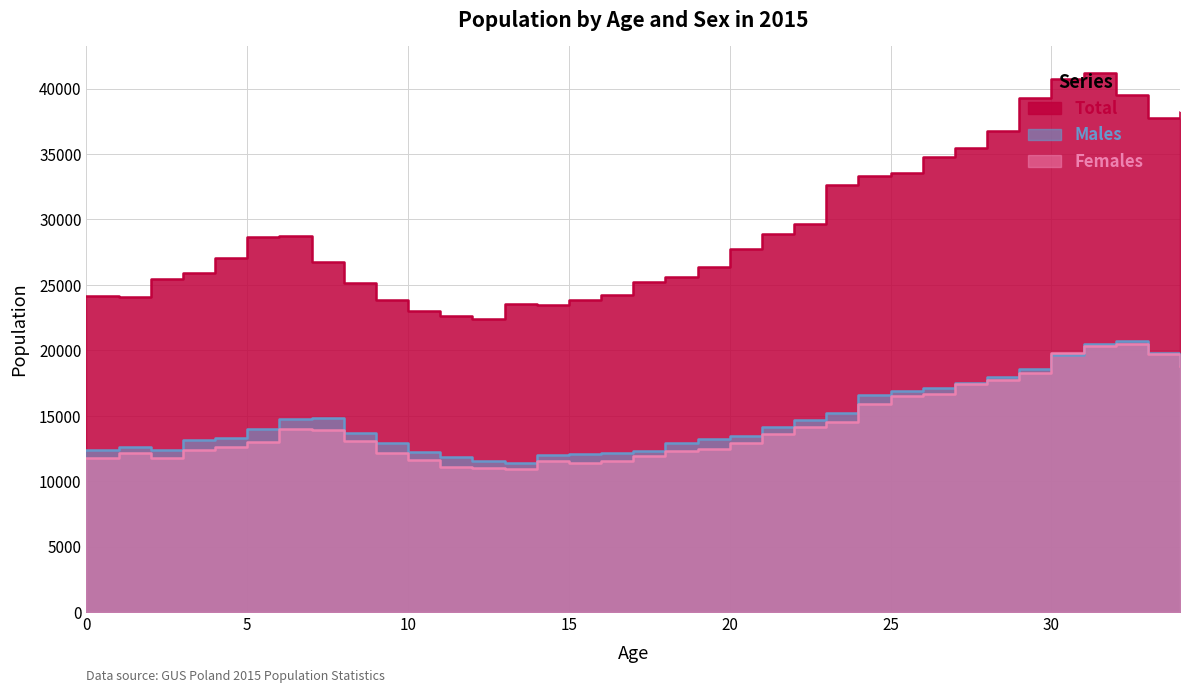

How many lines are shown in the chart?

3